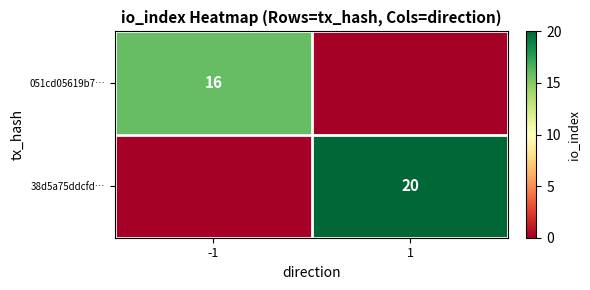

True or false: 38d5a75ddcfd… has a value of 20 at 1.

True